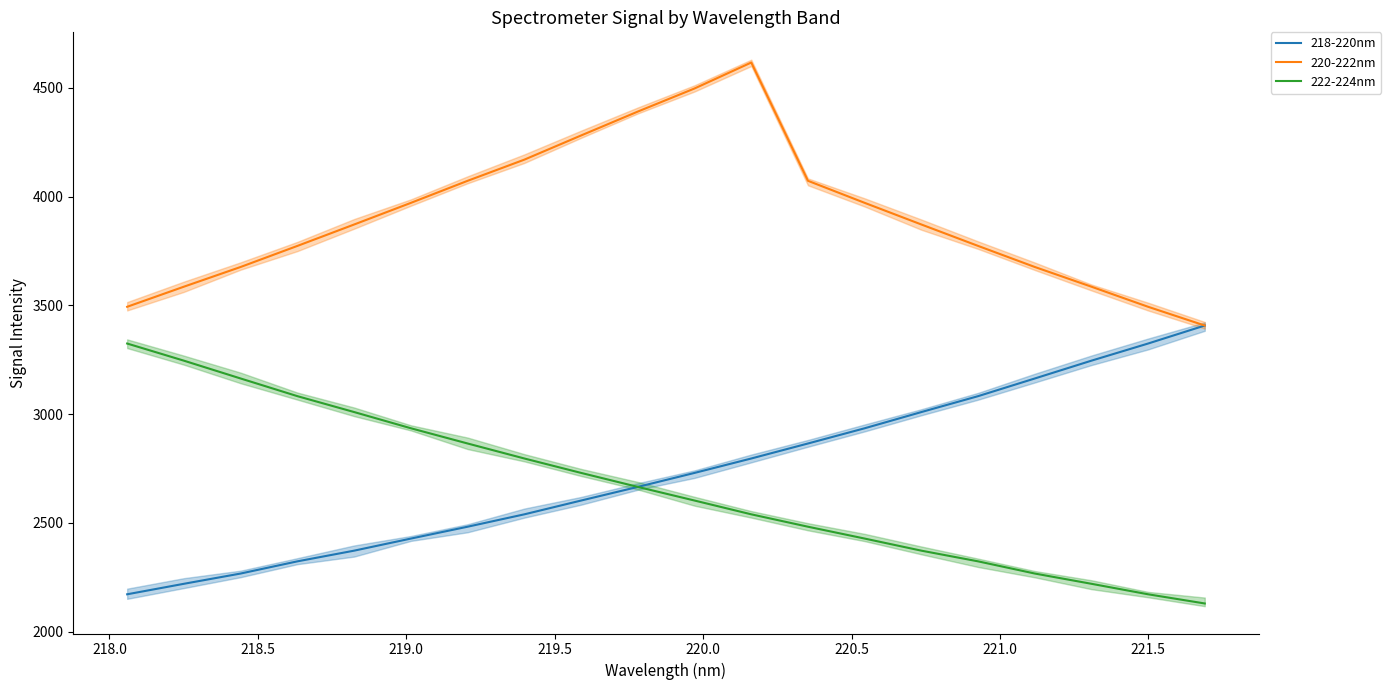

Which series changed the most between 17 and 18?

220-222nm